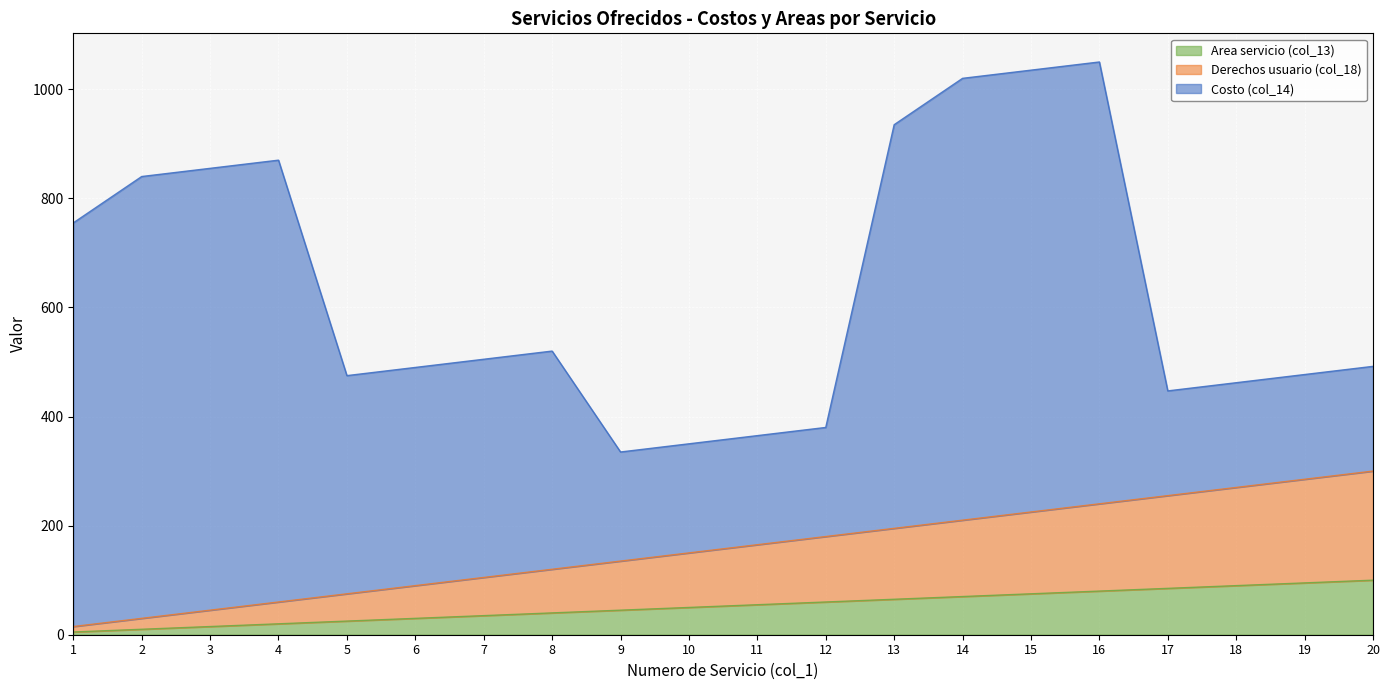

What is the difference between the Area servicio (col_13) values at 16 and 3?

65